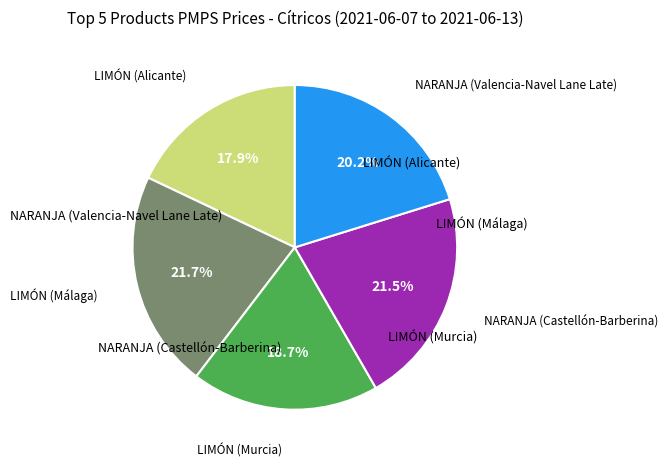

Count the number of slices in the pie.

5